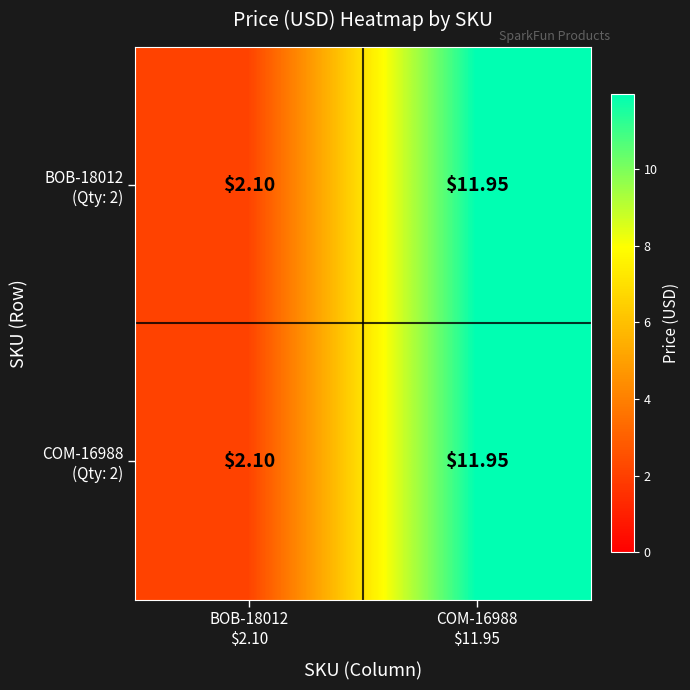

How many series are shown in this chart?

2